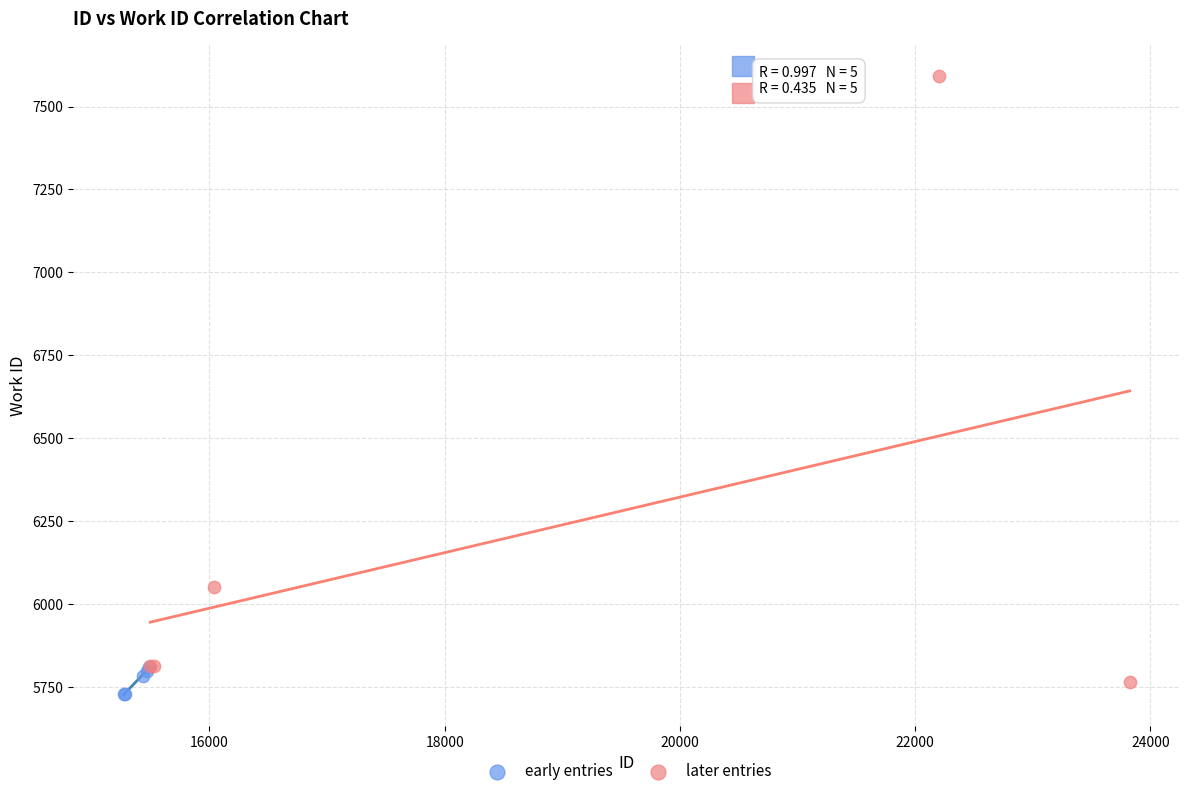

Which series contains the lowest Y value?

early entries